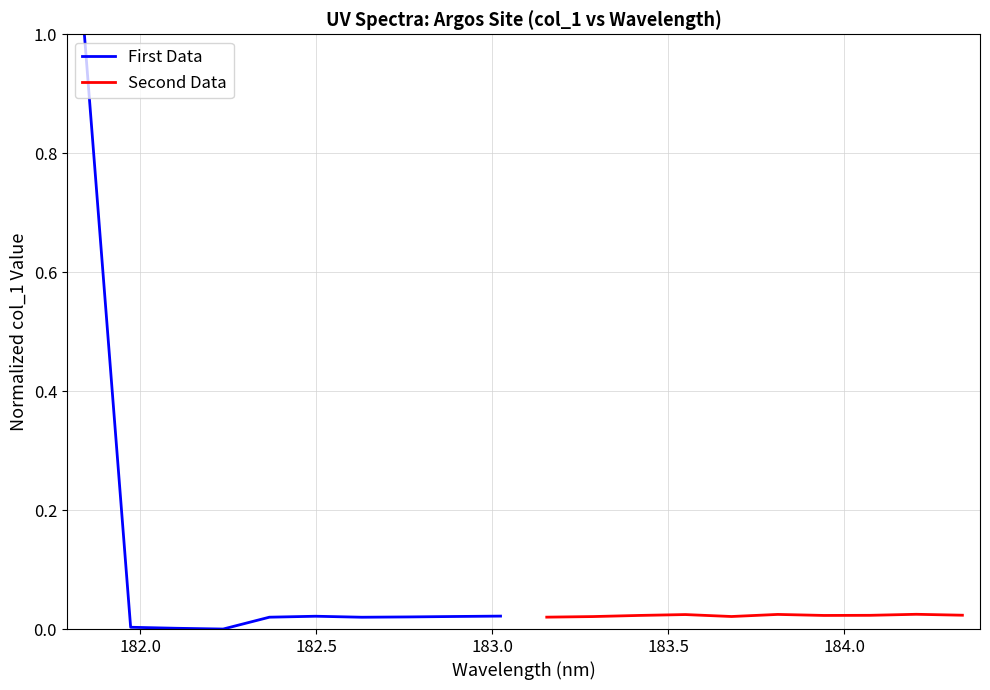

What are all the series names shown in the legend?

First Data, Second Data